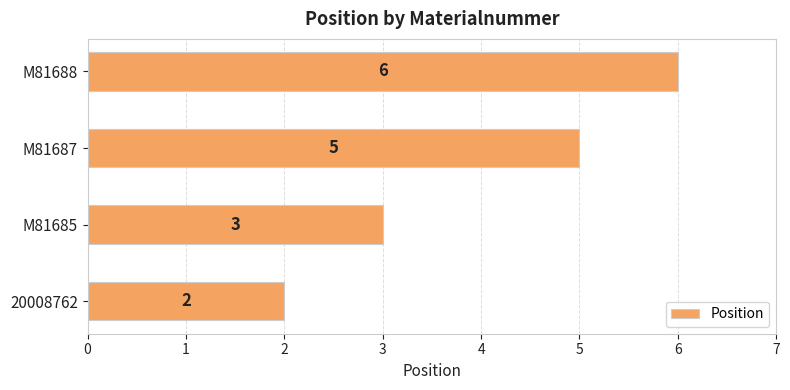

Where is the data nearest to the value 4?

M81685